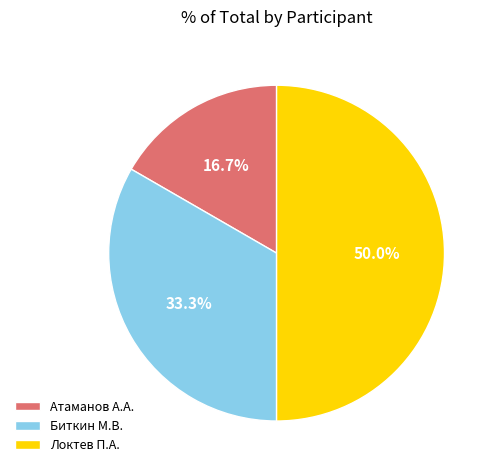

Which category has the biggest portion of the pie?

Локтев П.А.